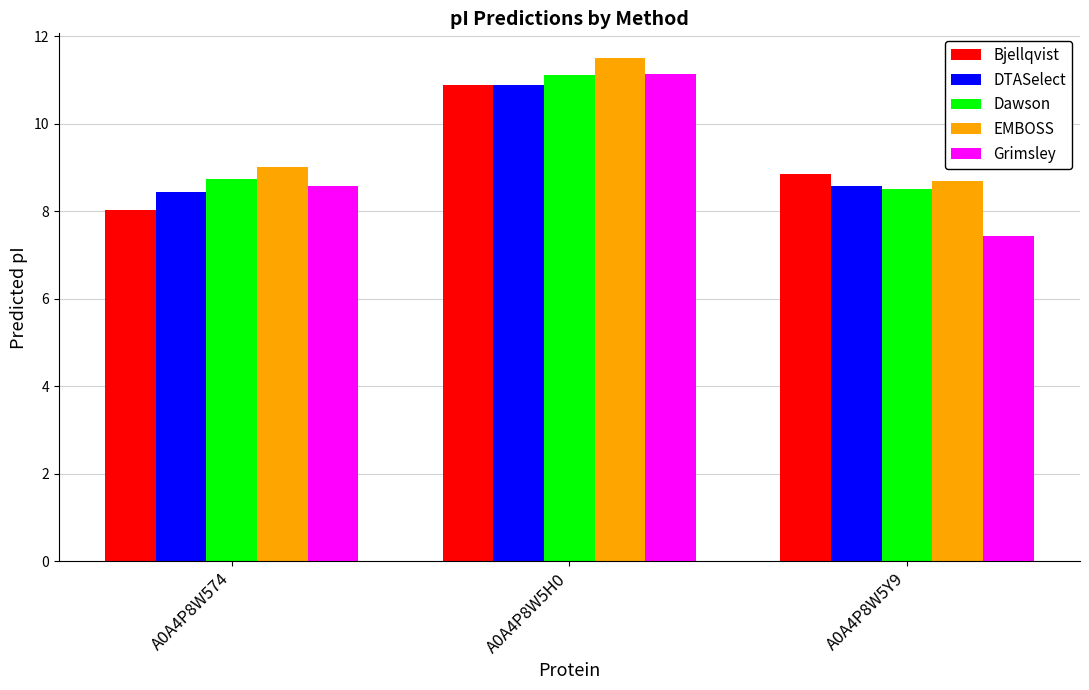

How many series are shown in this chart?

5